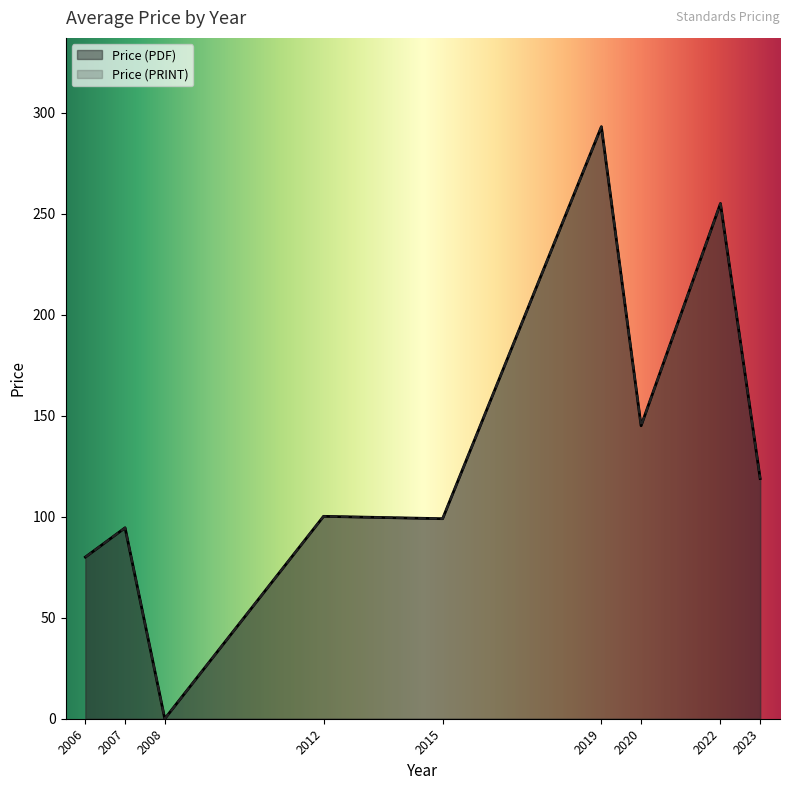

Between 17 and 22, which series saw the biggest shift?

Price (PDF)